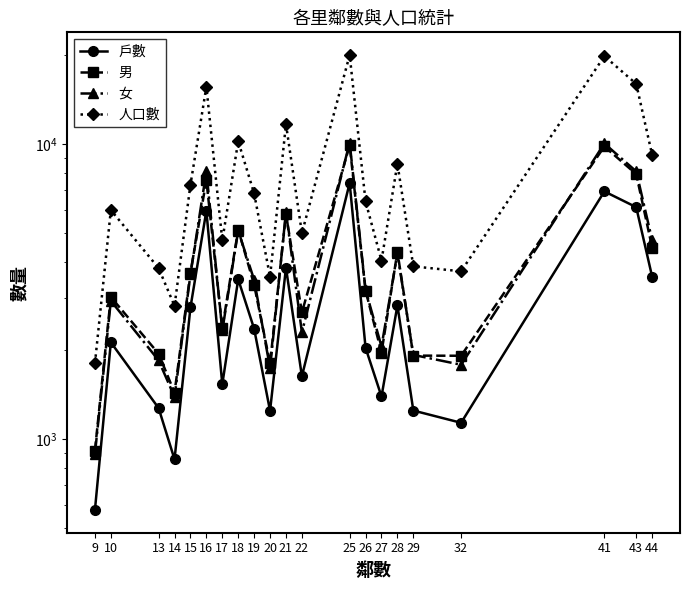

At which label is 女 closest to 5504?

21